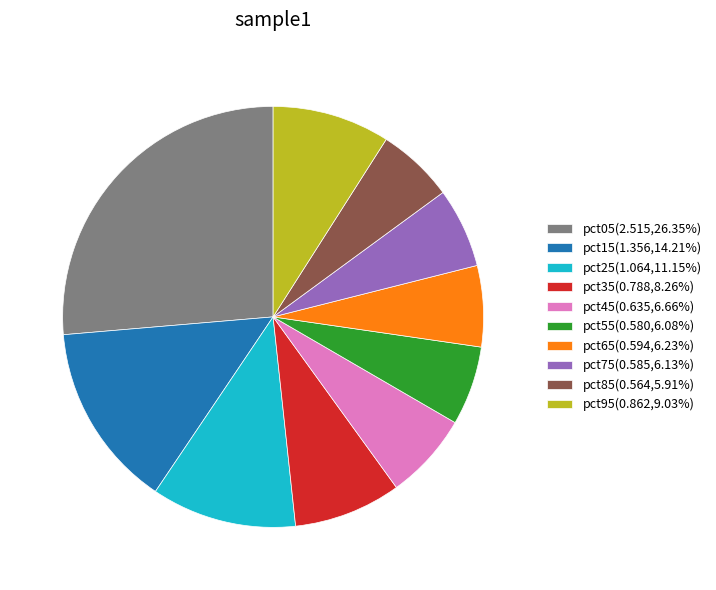

Do pct85 and pct35 together represent more than half of the pie?

No